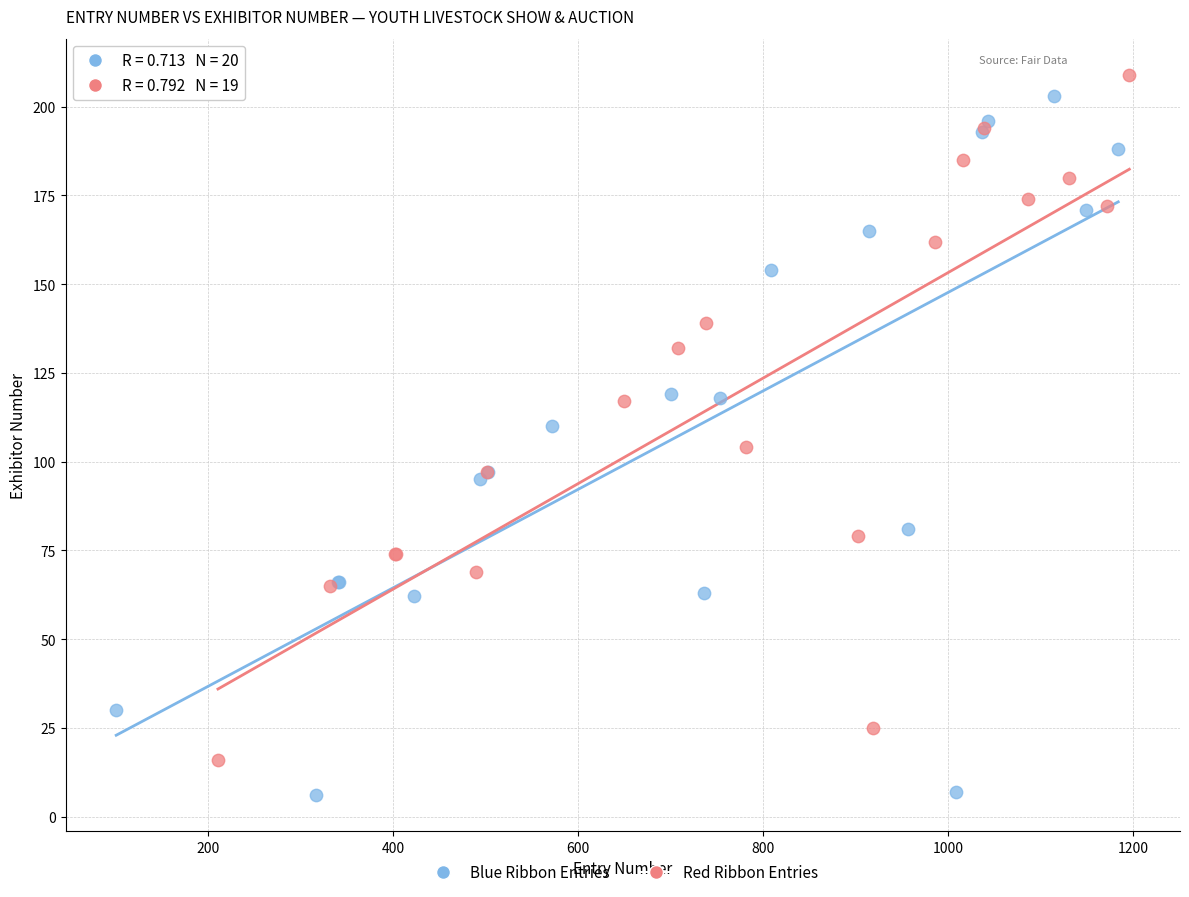

Which series reaches the minimum Y coordinate?

Blue Ribbon Entries